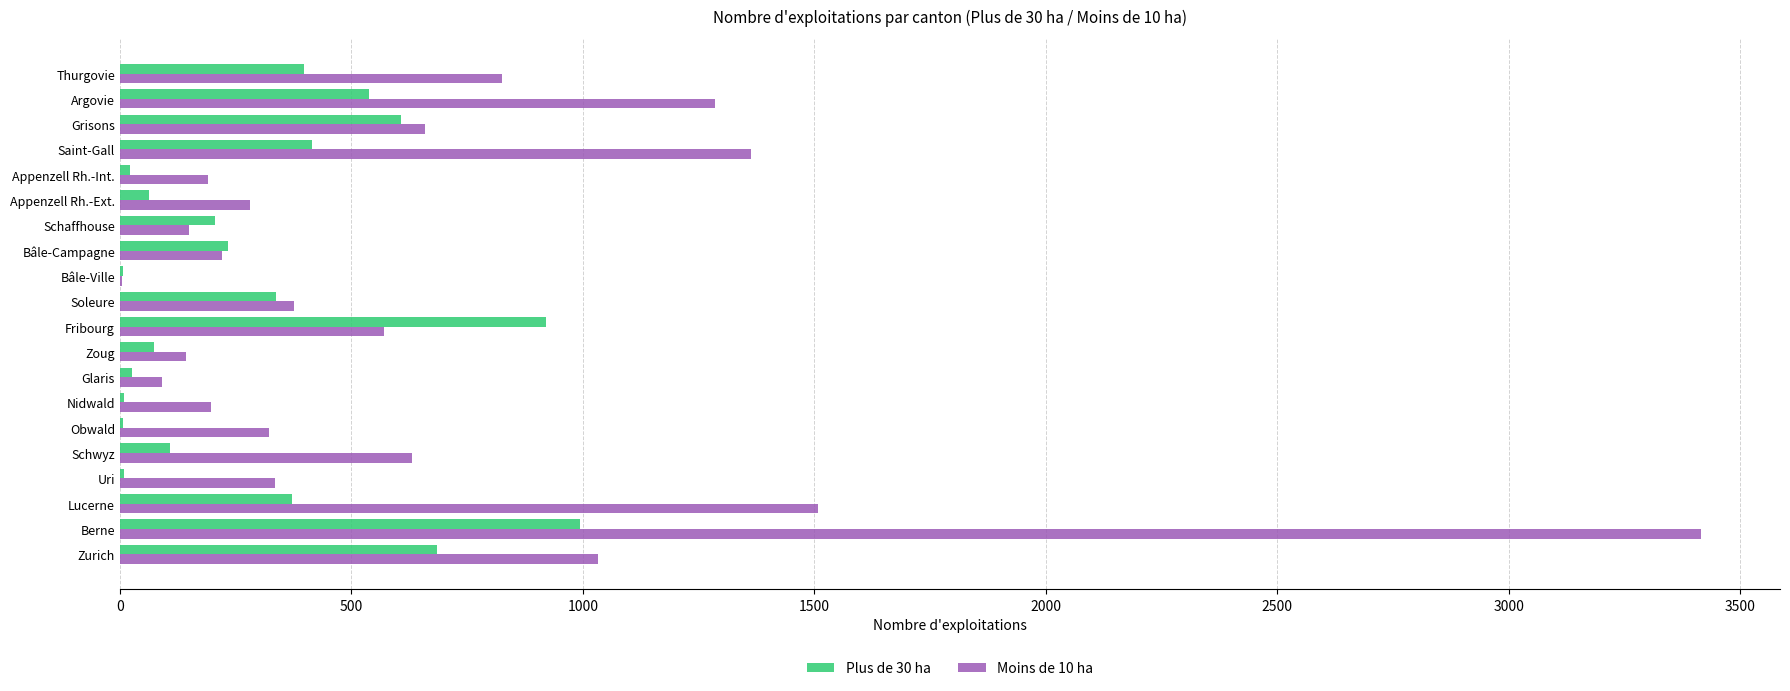

Which series has the widest spread of values?

Moins de 10 ha